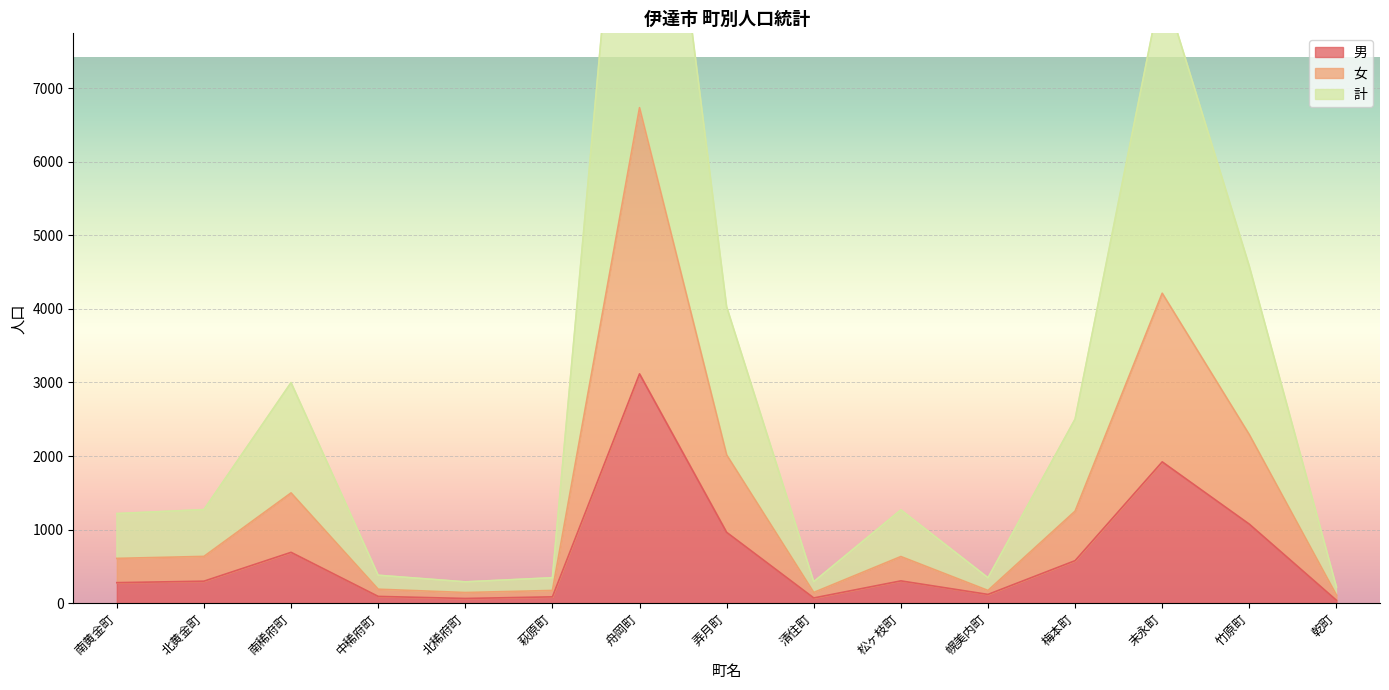

What is the difference between the highest and lowest values at 北稀府町?

226